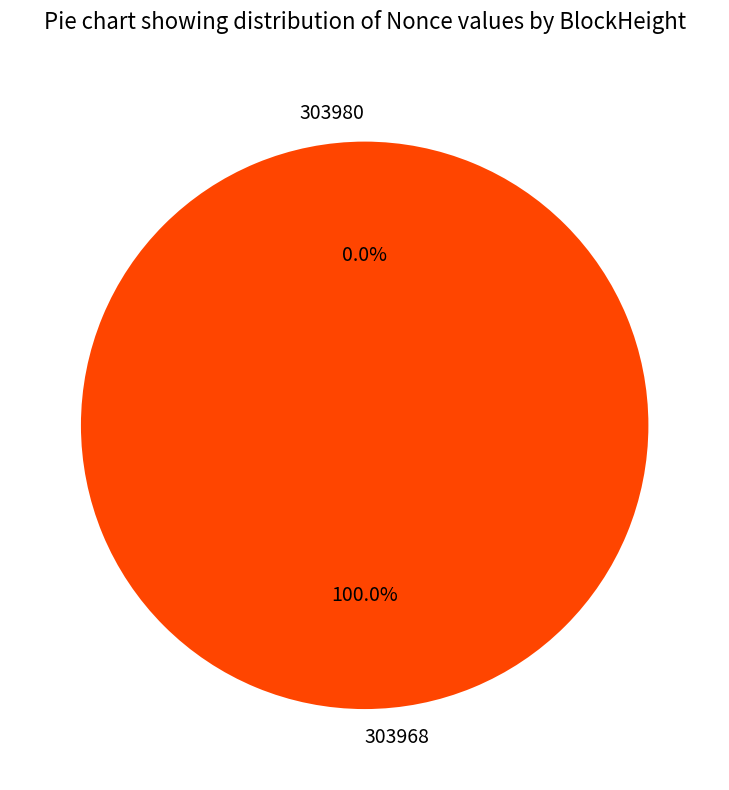

Rank the categories by value from lowest to highest.

303980, 303968